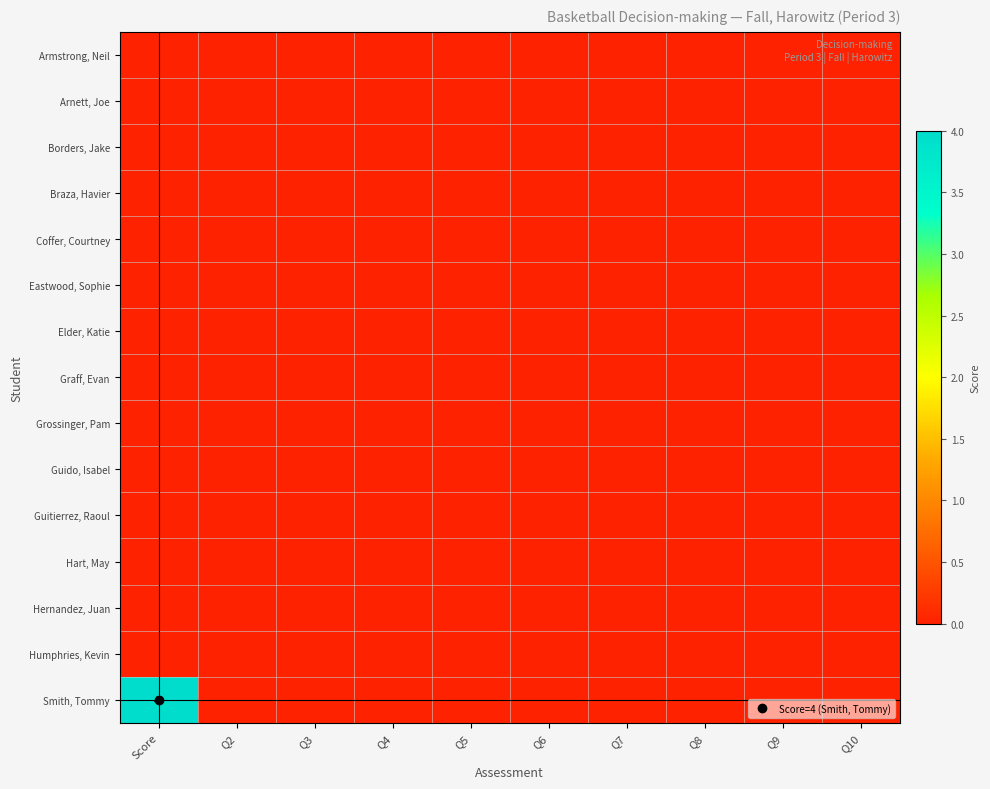

Rank the series at Q5 from lowest to highest value.

Armstrong, Neil, Arnett, Joe, Borders, Jake, Braza, Havier, Coffer, Courtney, Eastwood, Sophie, Elder, Katie, Graff, Evan, Grossinger, Pam, Guido, Isabel, Guitierrez, Raoul, Hart, May, Hernandez, Juan, Humphries, Kevin, Smith, Tommy